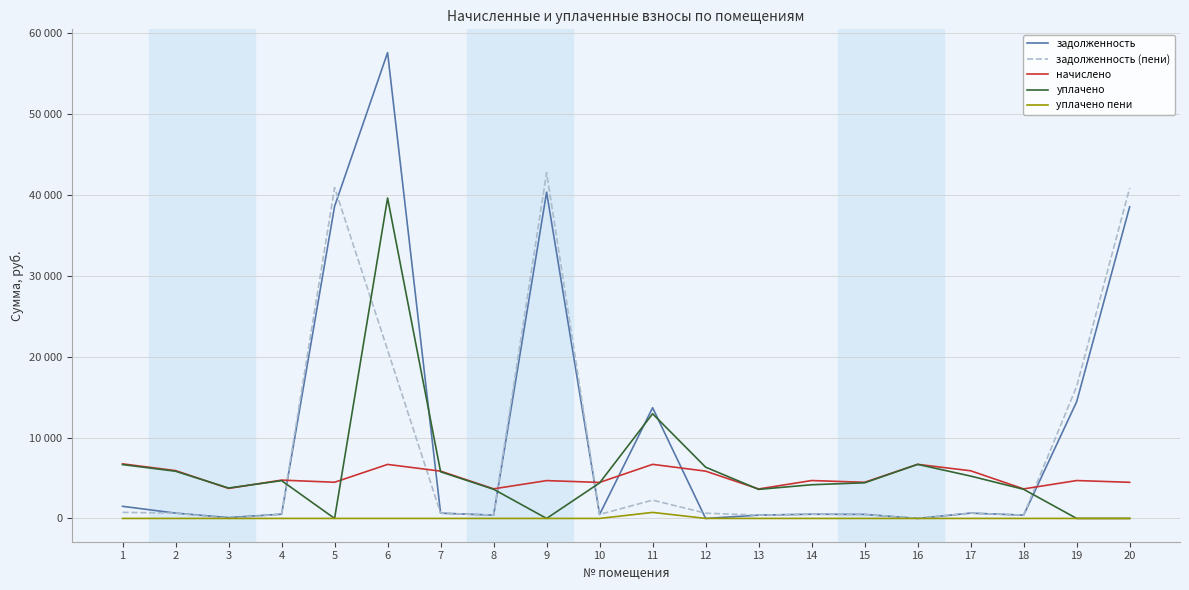

What are all the series names shown in the legend?

задолженность, задолженность (пени), начислено, уплачено, уплачено пени